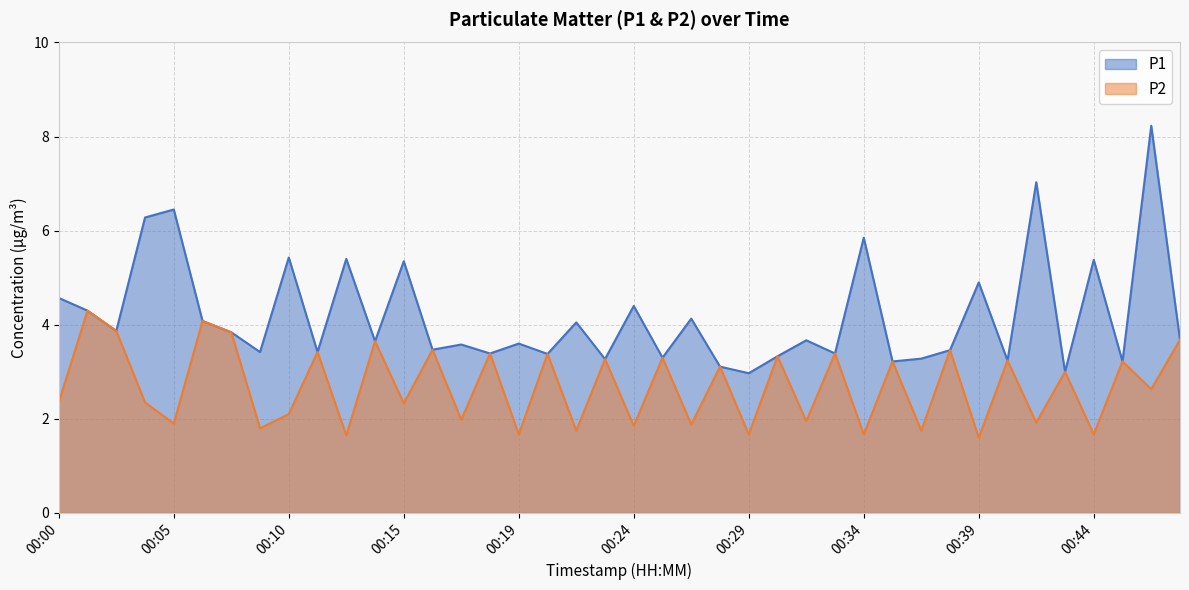

Rank the series by their average value, from highest to lowest.

P1, P2